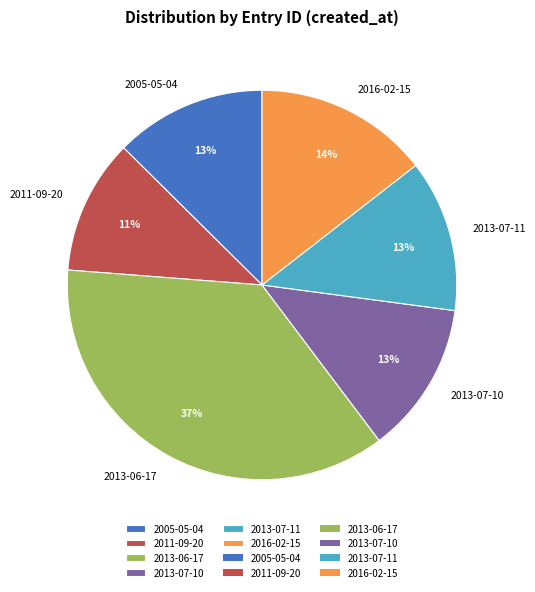

To the nearest percent, what is the average slice percentage?

17%